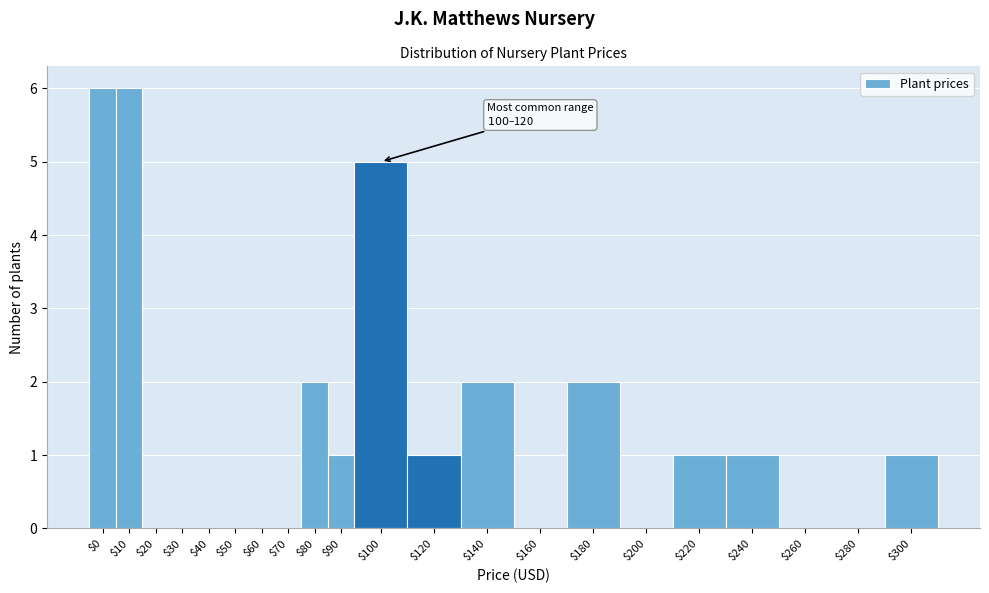

What is the sum of all values?

28